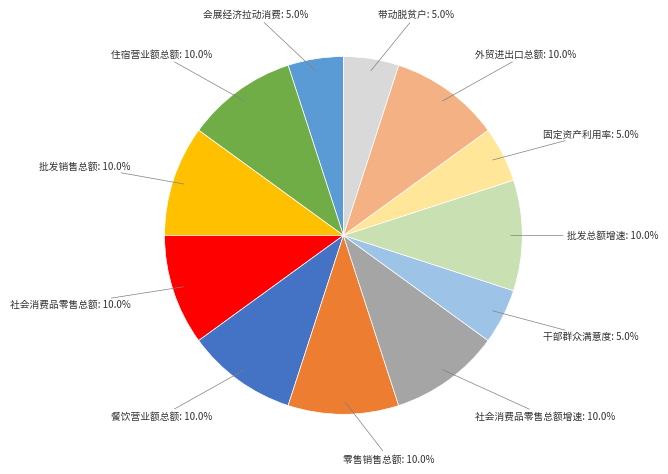

Does any single category account for the majority?

No